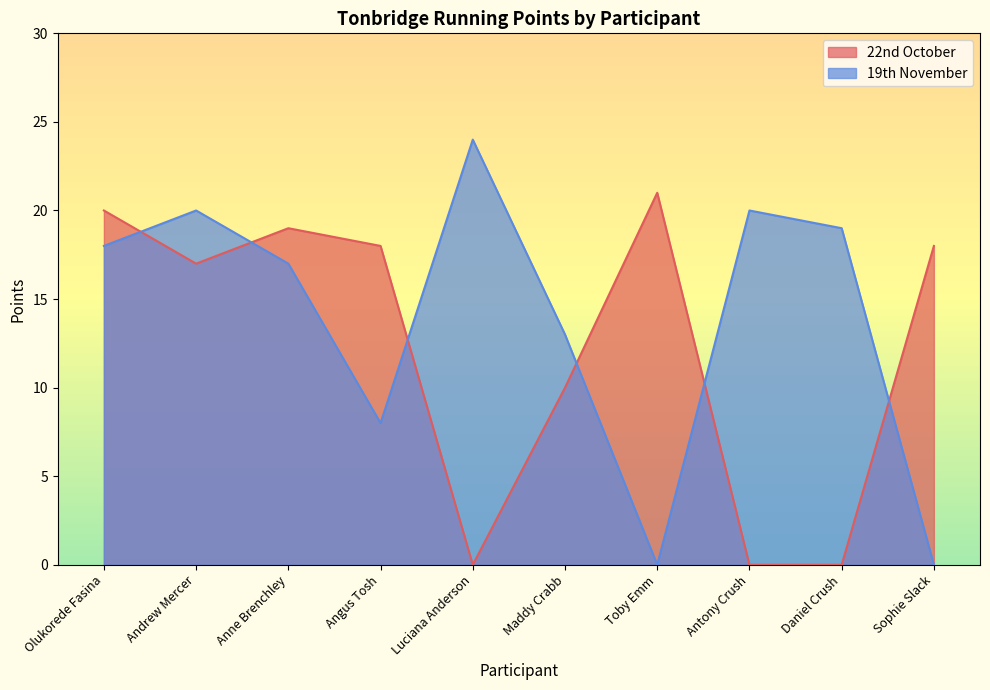

Where does the 22nd October series first go above 18?

Olukorede Fasina